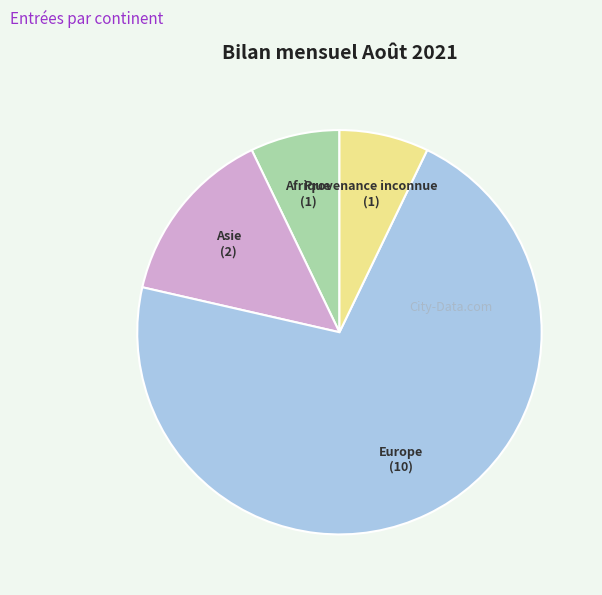

Which has a higher value, Europe or Provenance inconnue?

Europe